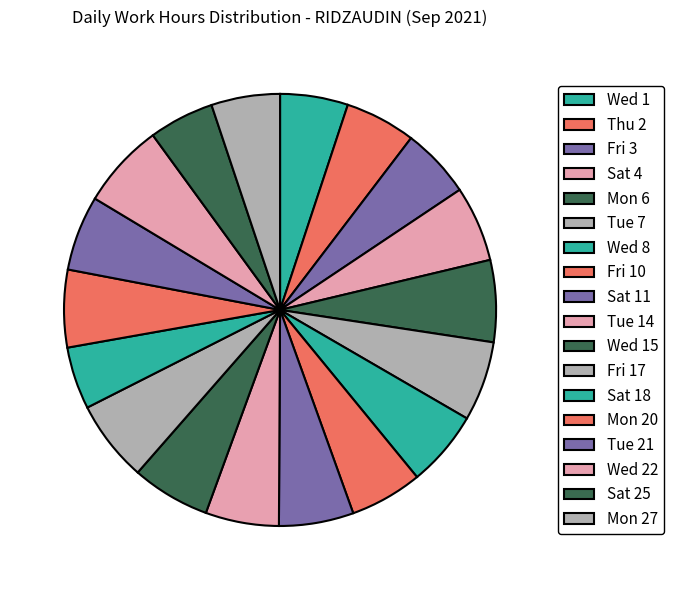

How many slices are in this pie chart?

18